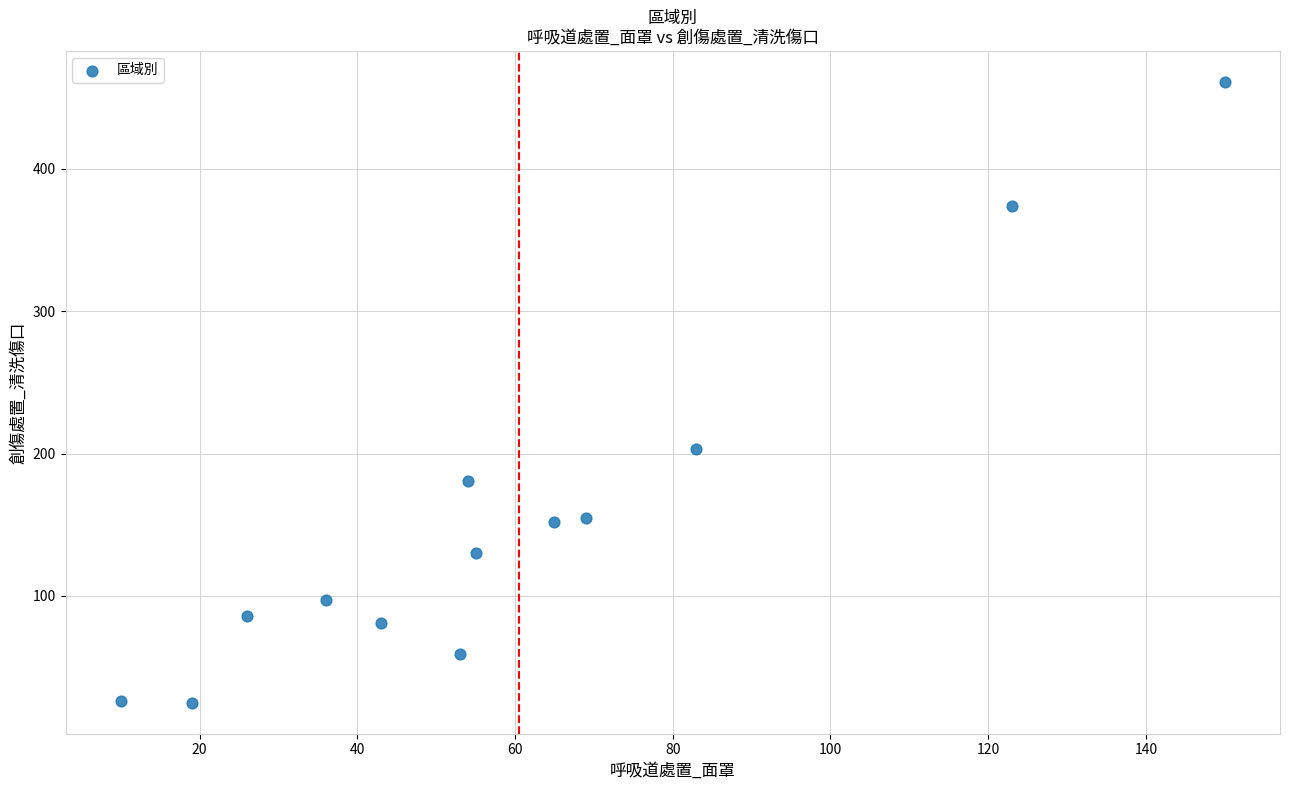

What Y value in the scatter plot is closest to 243?

203